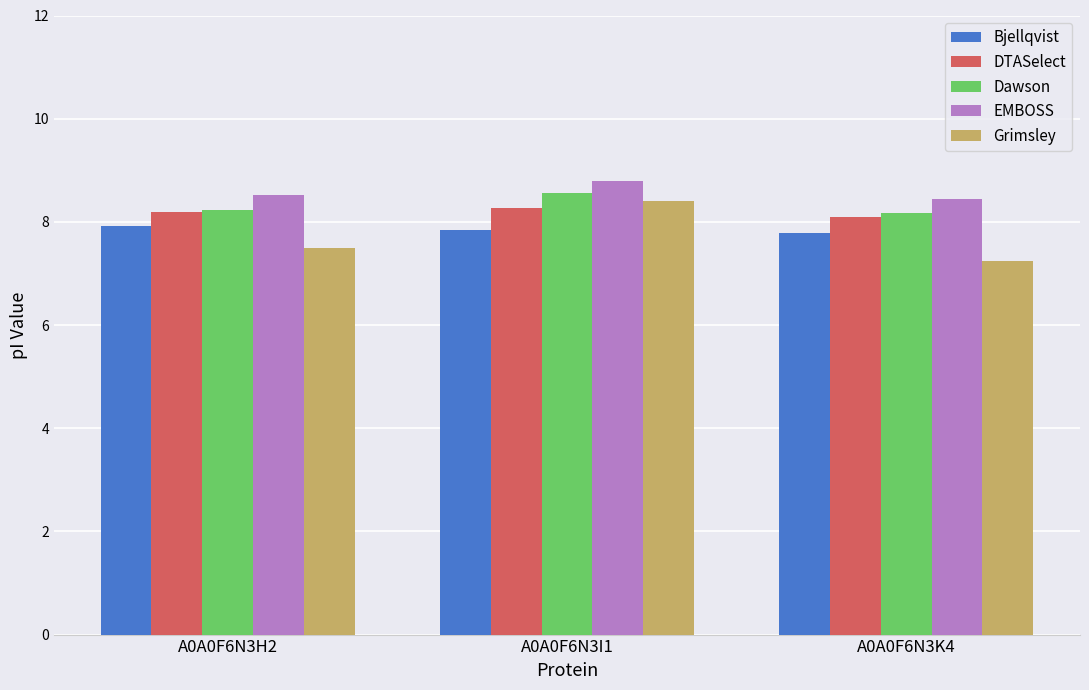

Read the EMBOSS value at A0A0F6N3H2.

8.5